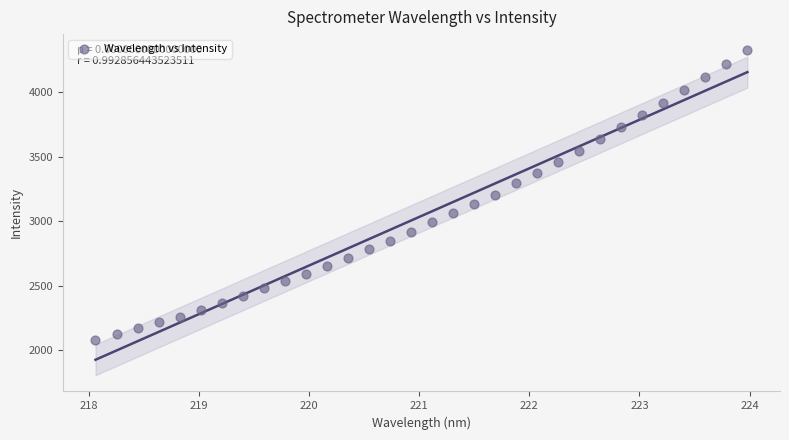

What is the range of Y values (max minus min)?

2246.5